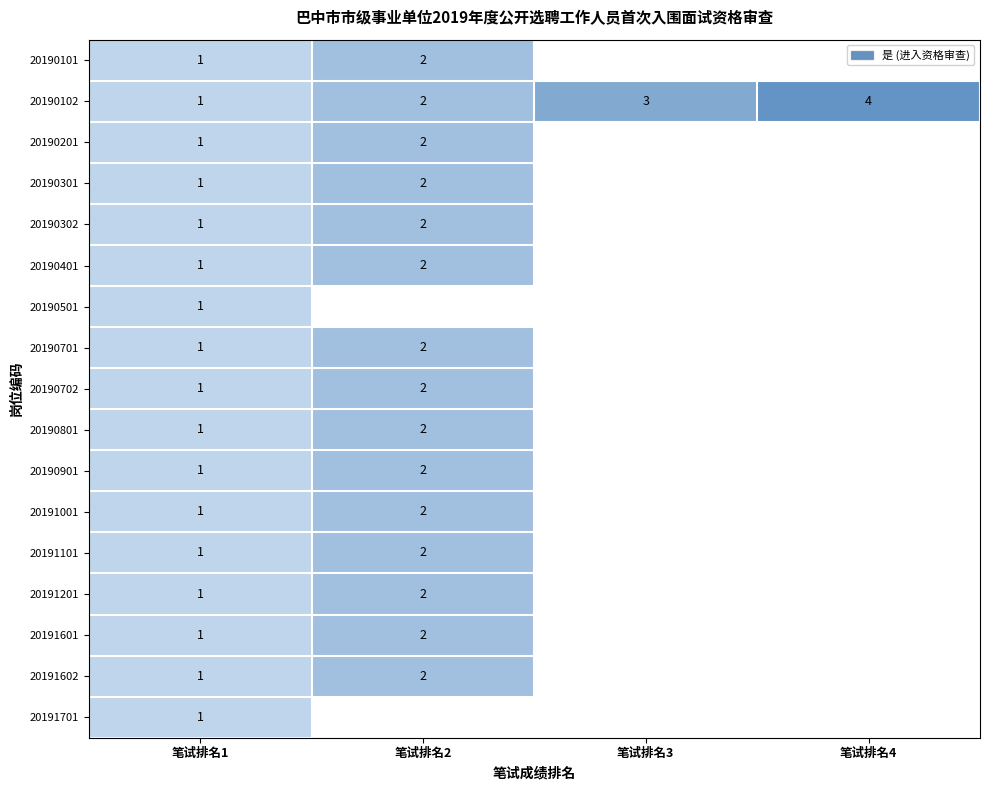

Is it true that 20191602 equals 2 at 笔试排名2?

True